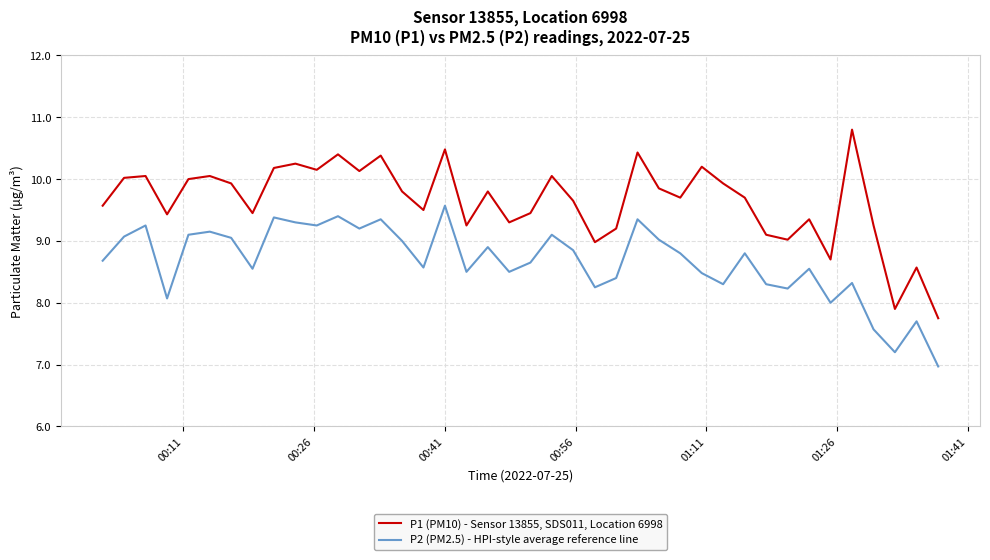

Which series has the largest total across all categories?

P1 (PM10) - Sensor 13855, SDS011, Location 6998